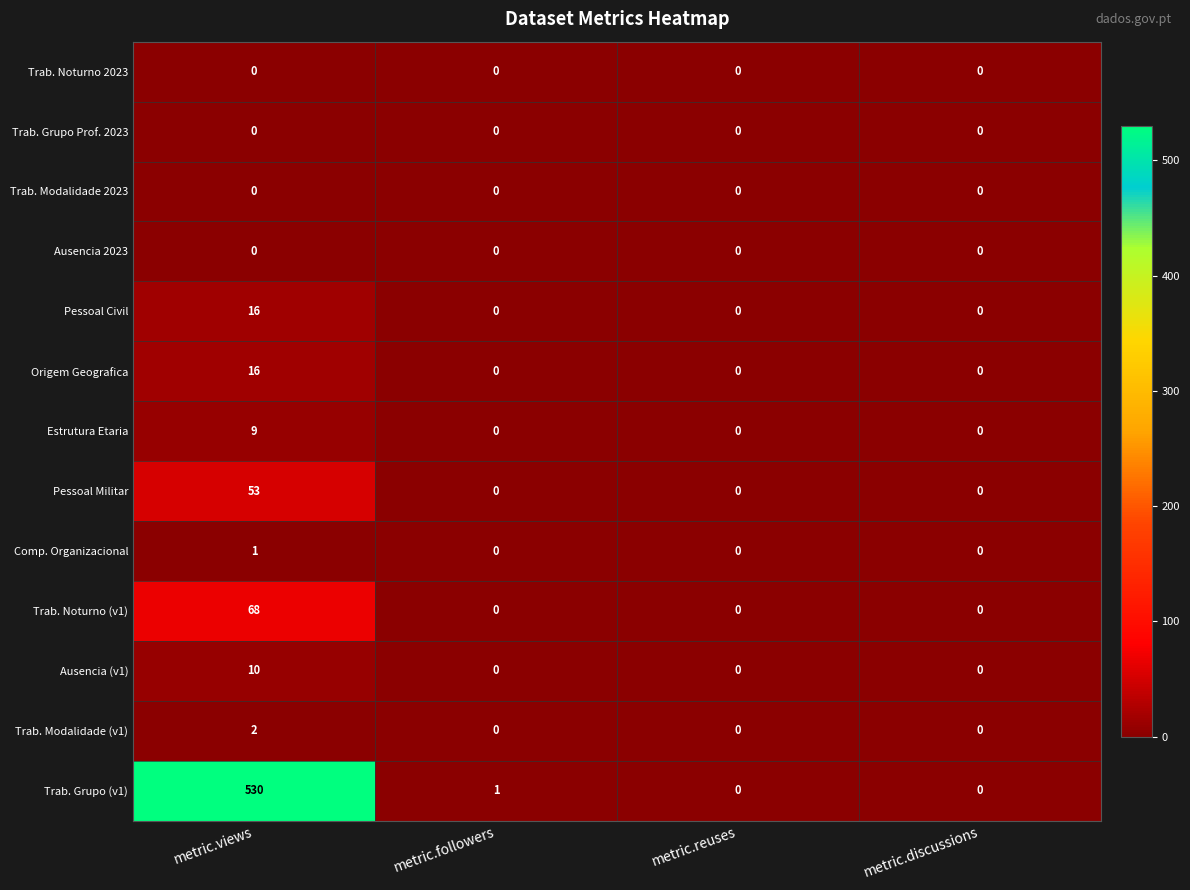

What is the average value of the Origem Geografica series?

4